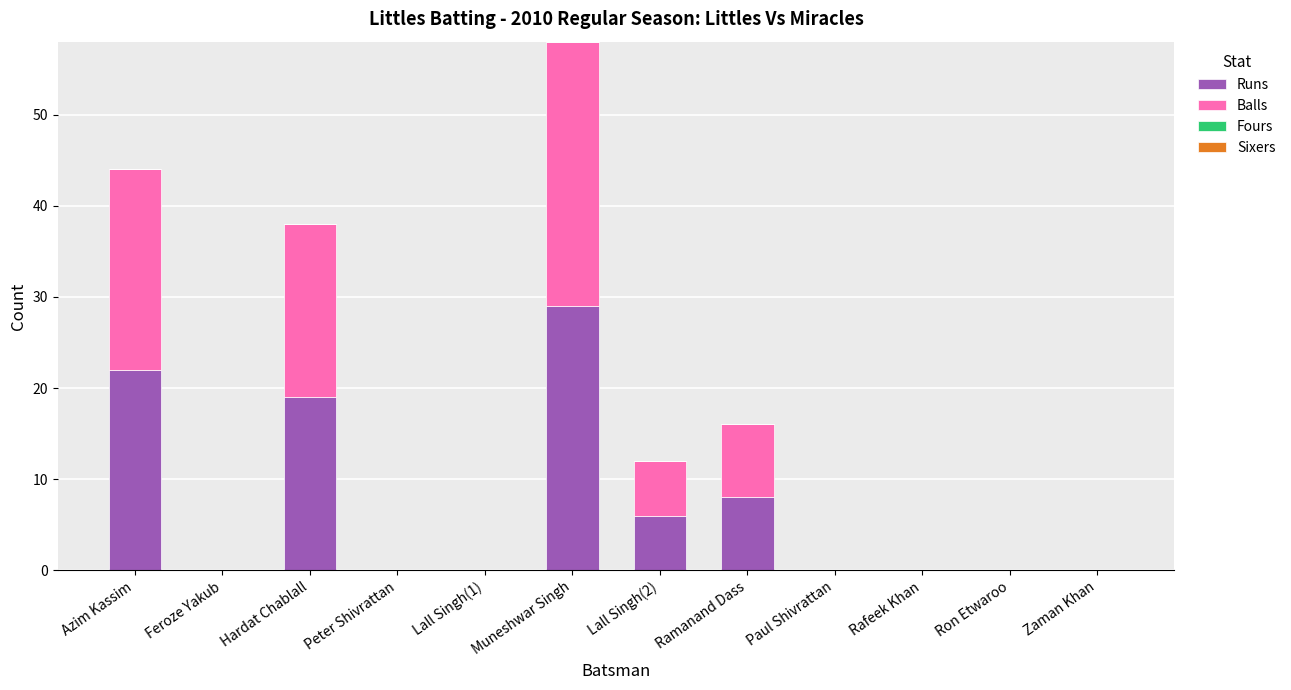

True or false: Runs has a value of 22 at Azim Kassim.

True